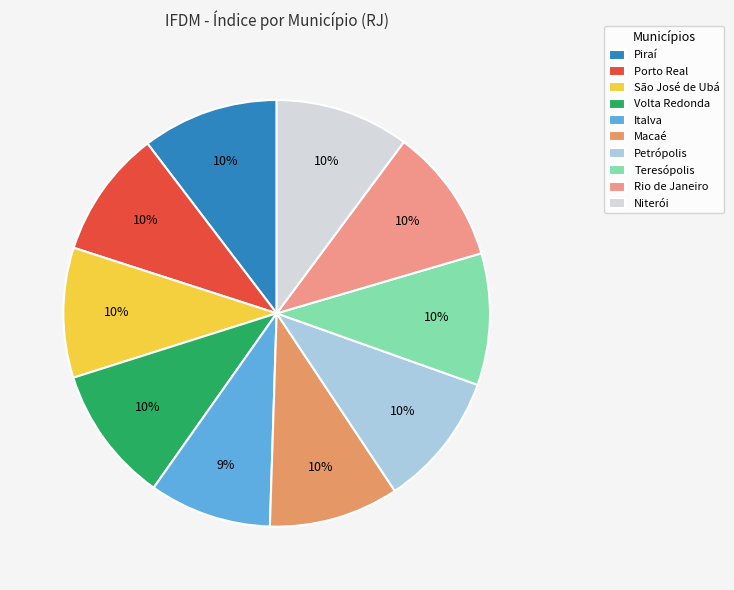

True or false: Italva accounts for 9% of the total.

True